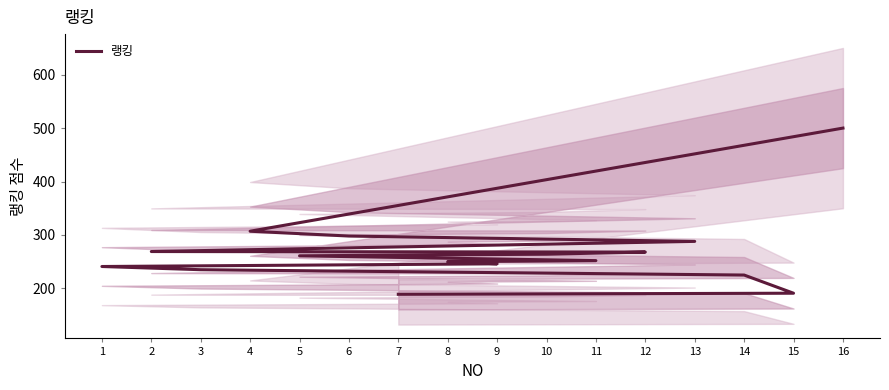

Rank the categories by value from lowest to highest.

7, 15, 14, 3, 1, 9, 8, 11, 5, 10, 12, 2, 13, 6, 4, 16